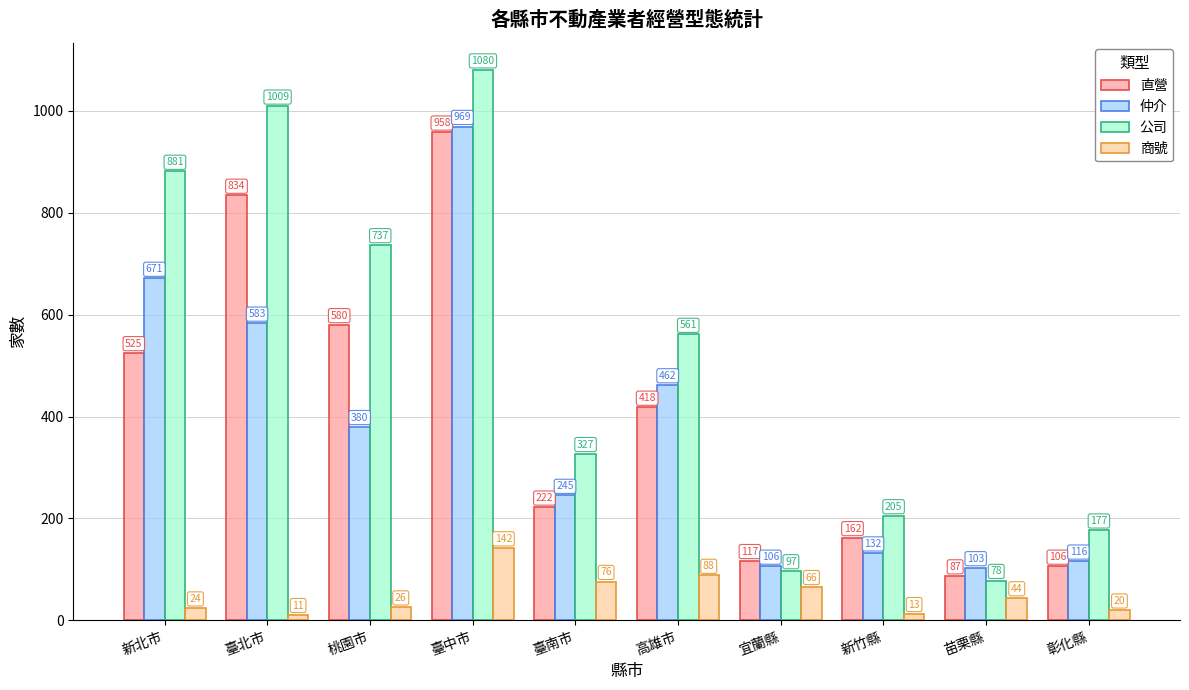

At which category does the chart reach its minimum across all series?

臺北市